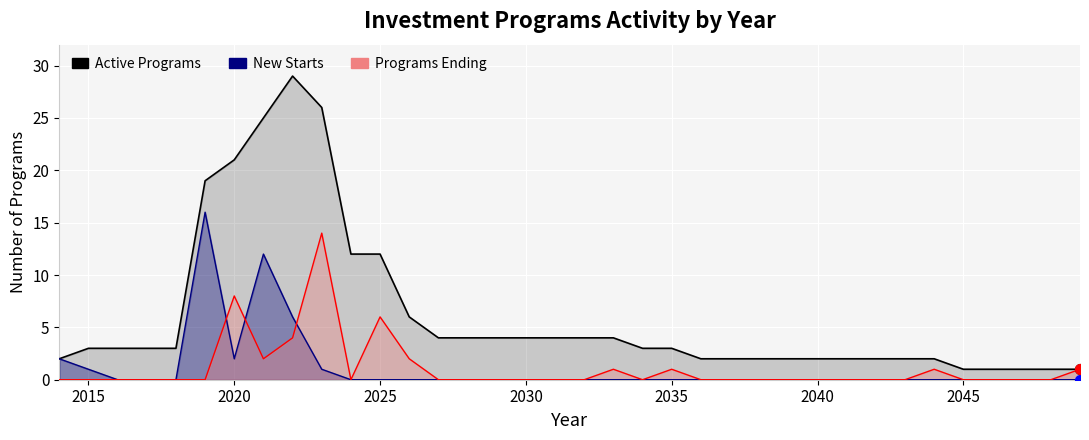

Which series contains the highest Y value?

Active Programs